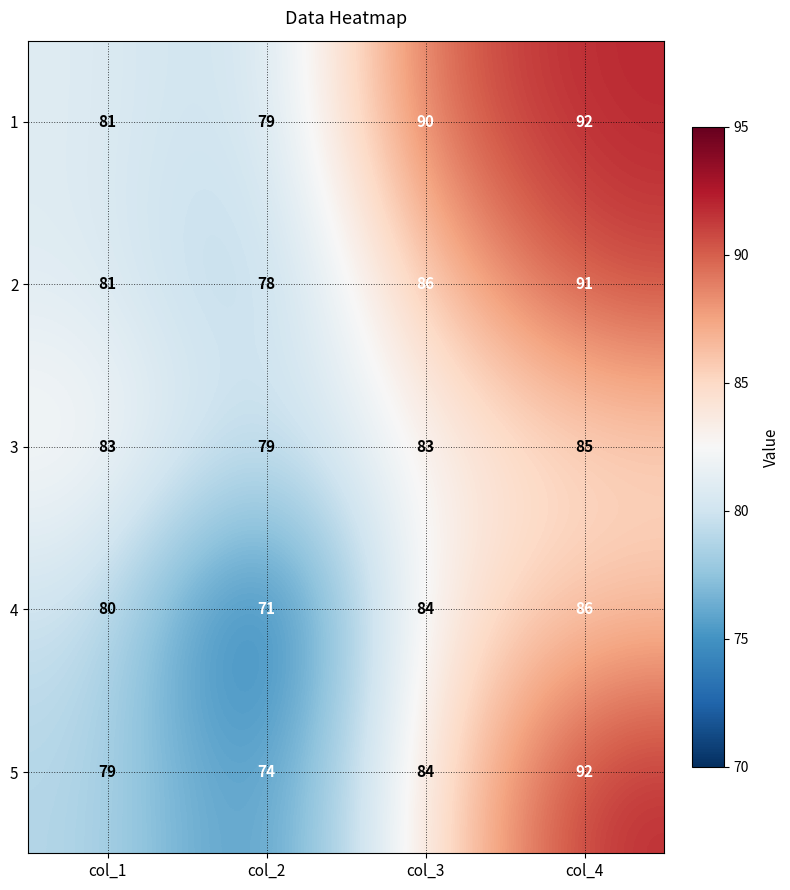

What is the difference between the second highest and second lowest values in the 2 series?

5